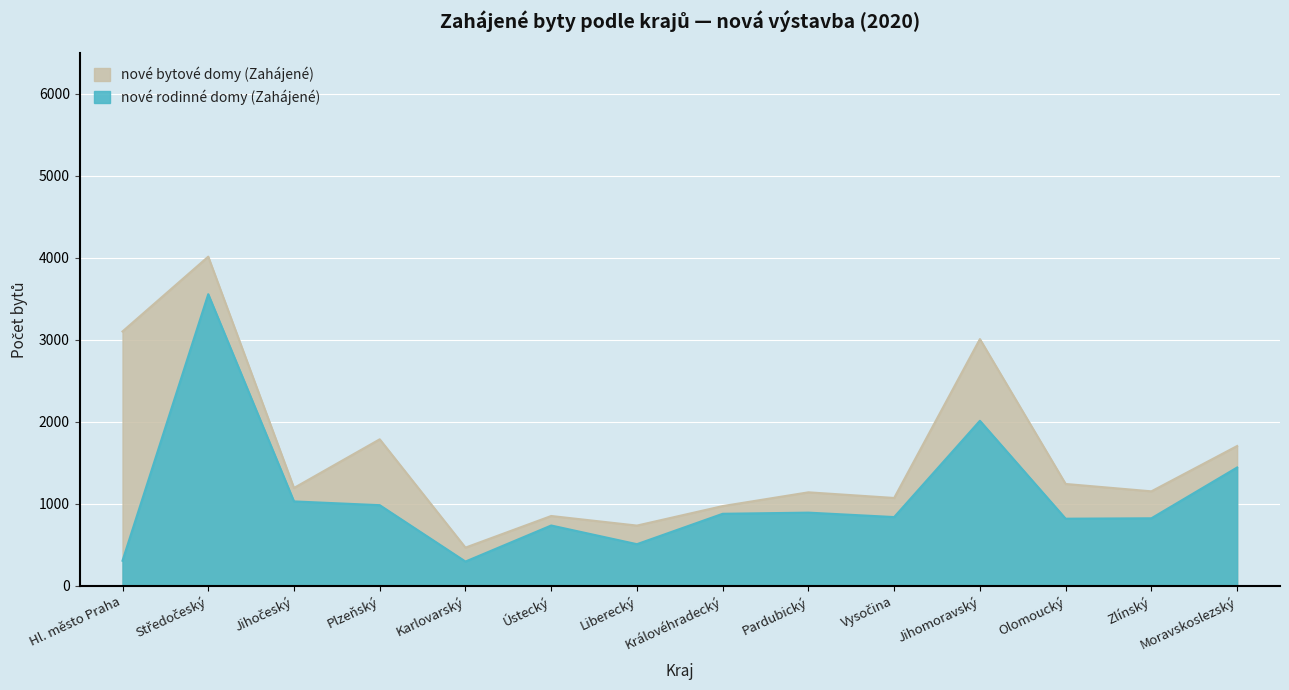

What is the change in value from Hl. město Praha to Zlínský?

+518